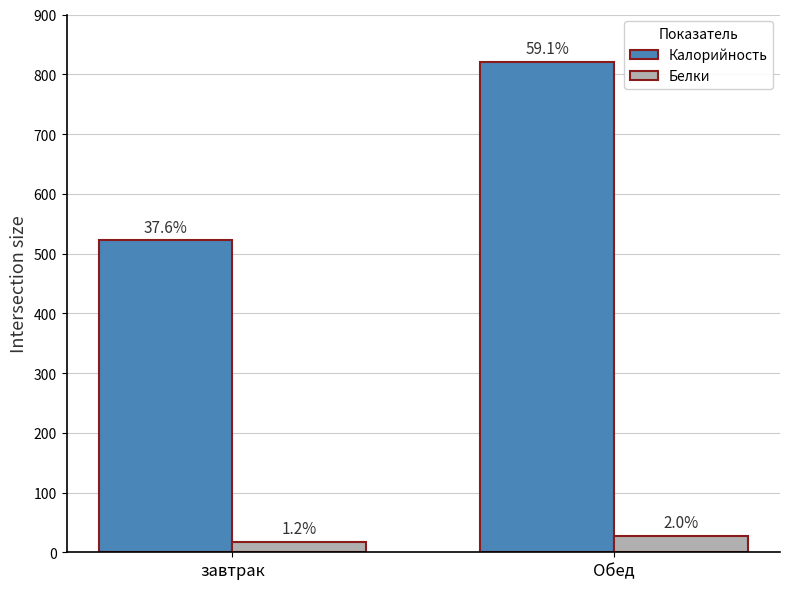

How many bars are there in each group?

2